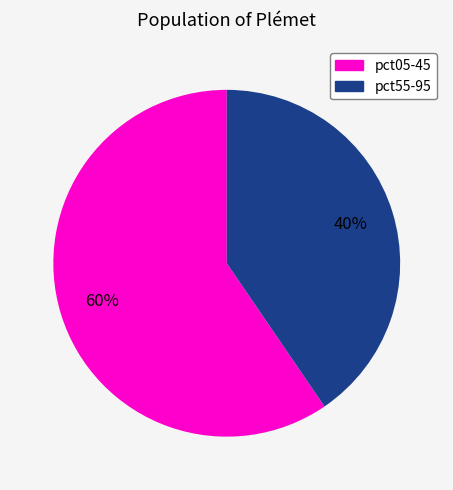

Is there any slice that represents more than half of the pie?

Yes